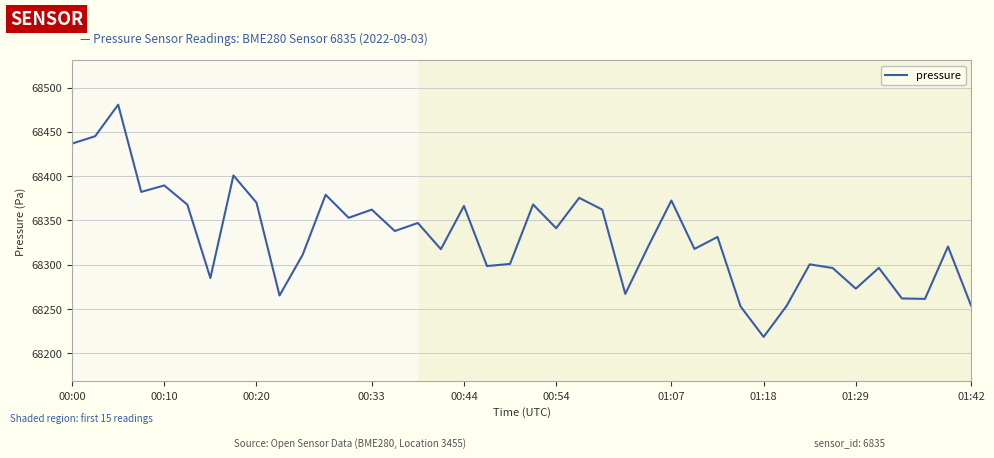

What is the difference between the maximum and minimum values?

262.4